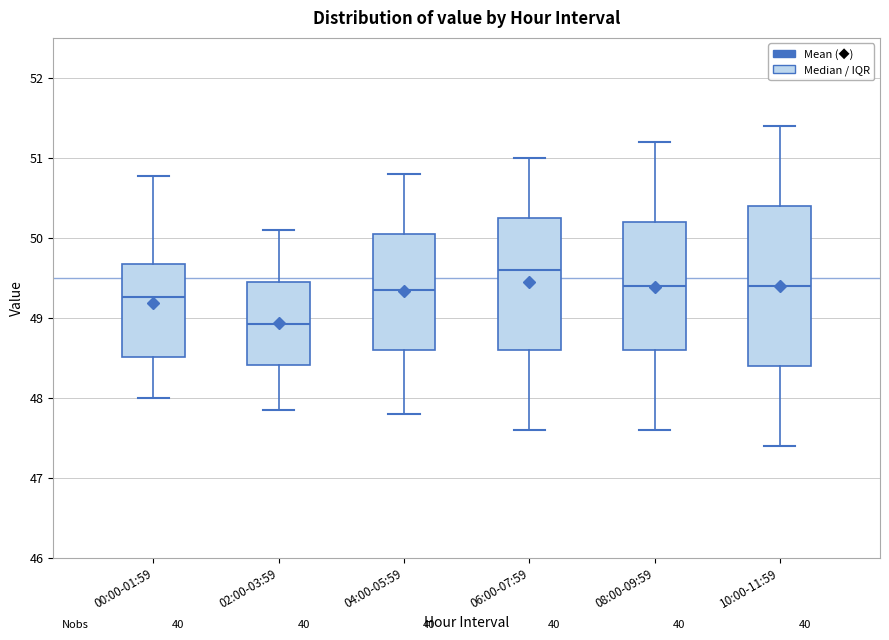

Reading left to right, read every box against the y-axis: the position of its median line, the range the box covers, and the ends of its whiskers. The values are not printed on the chart, so give them approximately, as read against the axis.

00:00-01:59: median 49.3, box 48.5 to 49.7, whiskers 48.0 to 50.8
02:00-03:59: median 48.9, box 48.4 to 49.5, whiskers 47.9 to 50.1
04:00-05:59: median 49.4, box 48.6 to 50.1, whiskers 47.8 to 50.8
06:00-07:59: median 49.6, box 48.6 to 50.3, whiskers 47.6 to 51.0
08:00-09:59: median 49.4, box 48.6 to 50.2, whiskers 47.6 to 51.2
10:00-11:59: median 49.4, box 48.4 to 50.4, whiskers 47.4 to 51.4